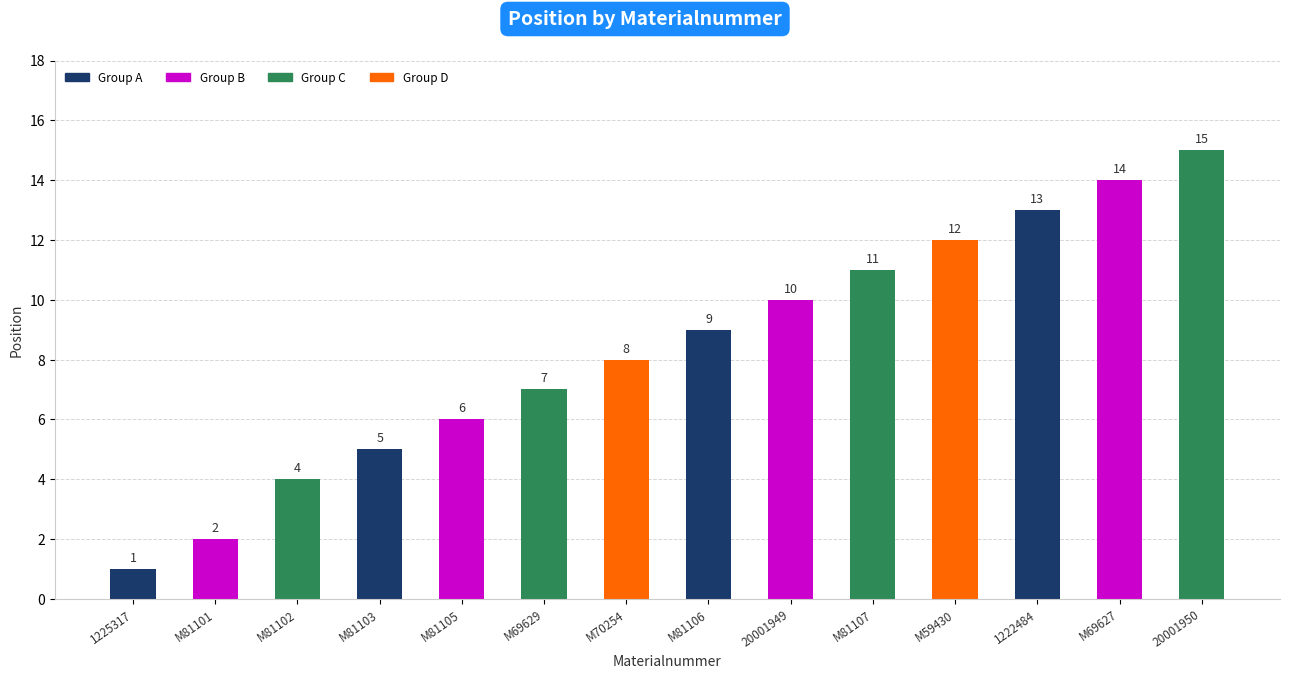

At which category does the chart reach its minimum across all series?

1225317